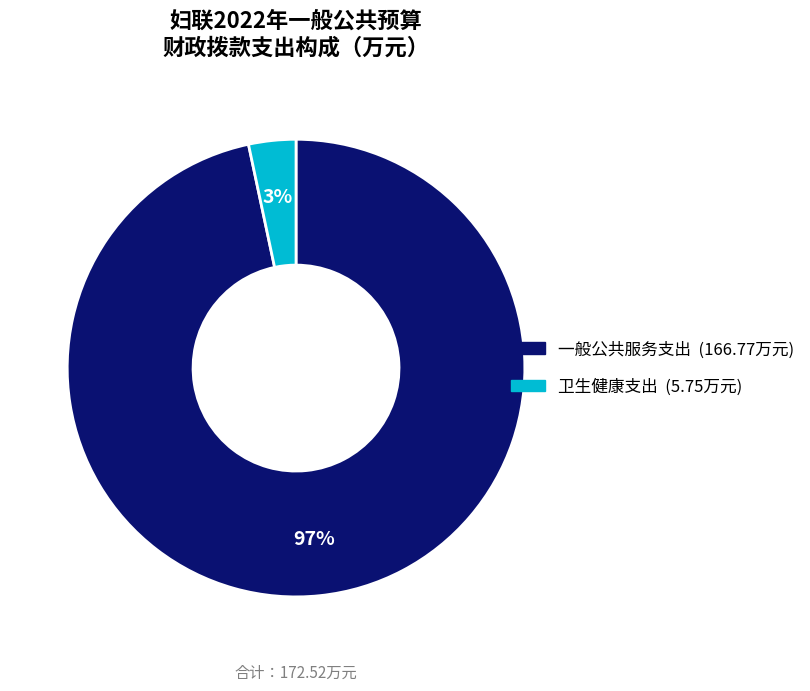

To the nearest percent, what is the average slice percentage?

50%